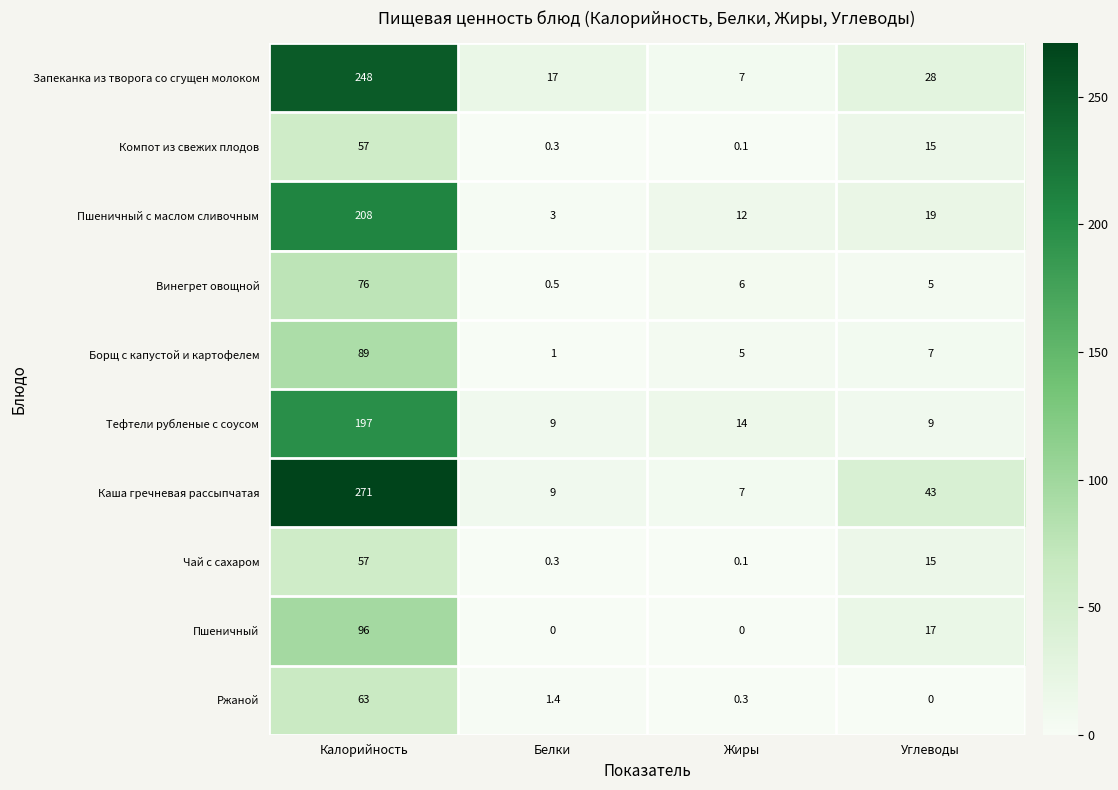

At which category does the chart reach its peak across all series?

Калорийность